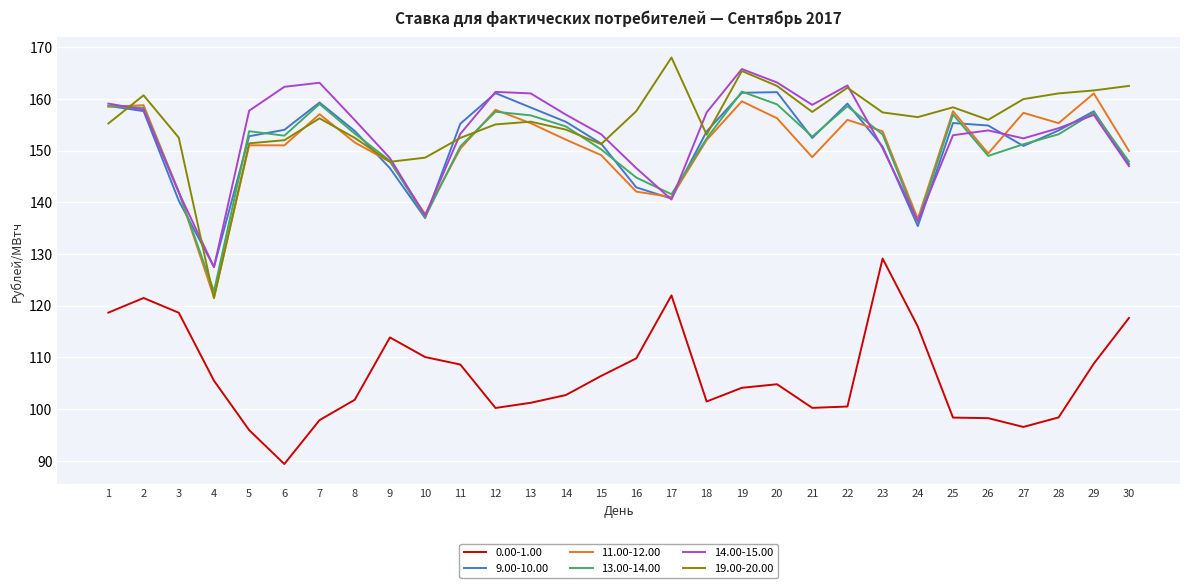

Between 23 and 24, which series saw the biggest shift?

13.00-14.00